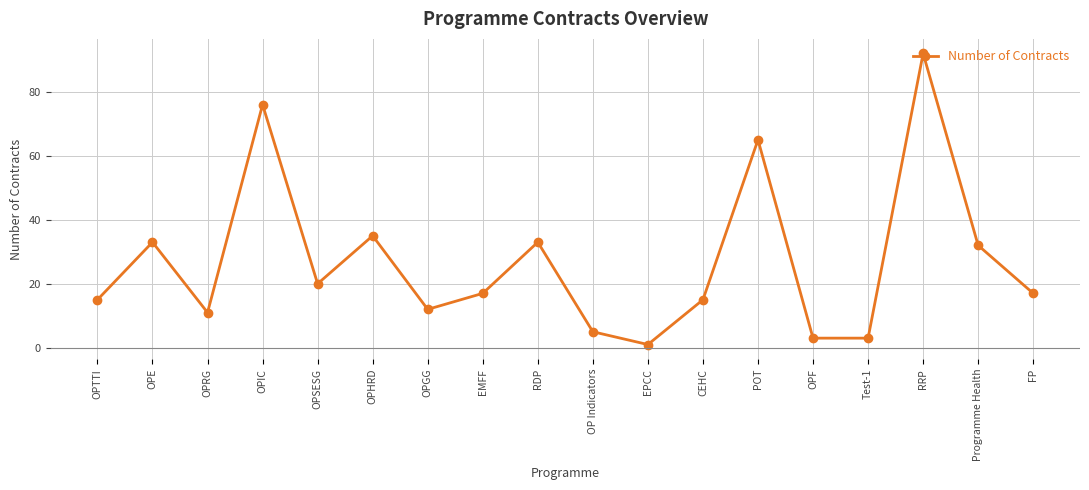

Does the chart display data point markers on the line(s)?

Yes